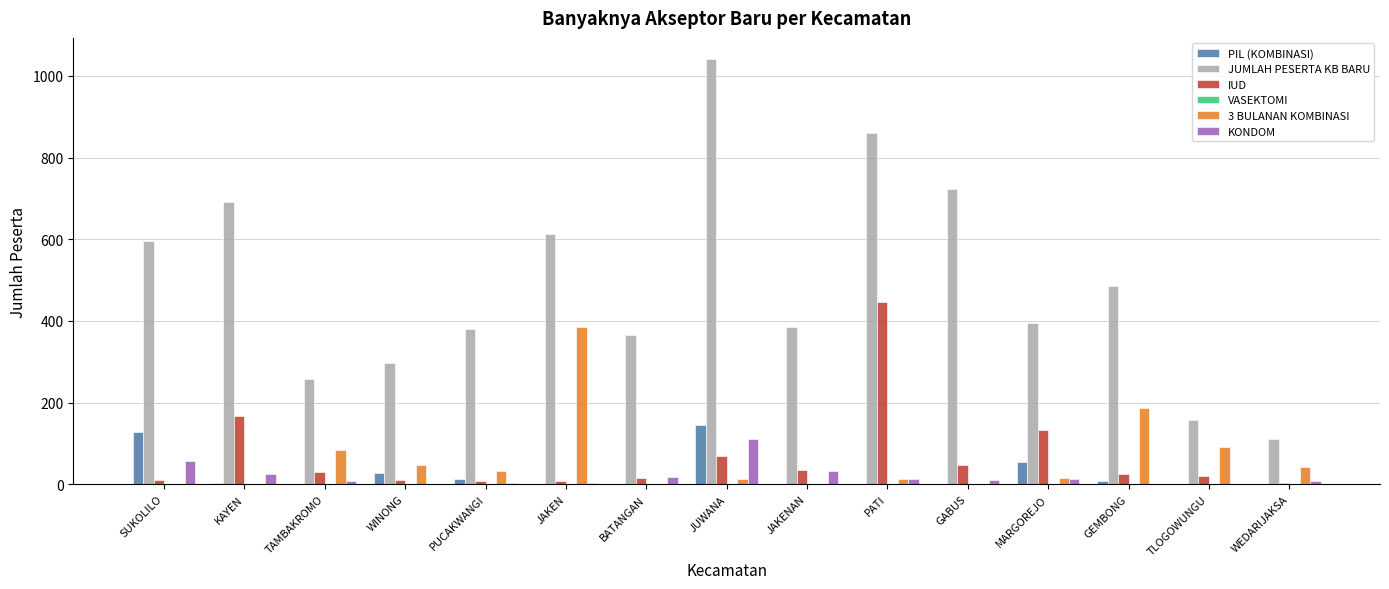

The value of PIL (KOMBINASI) at PUCAKWANGI is 13. True or false?

True